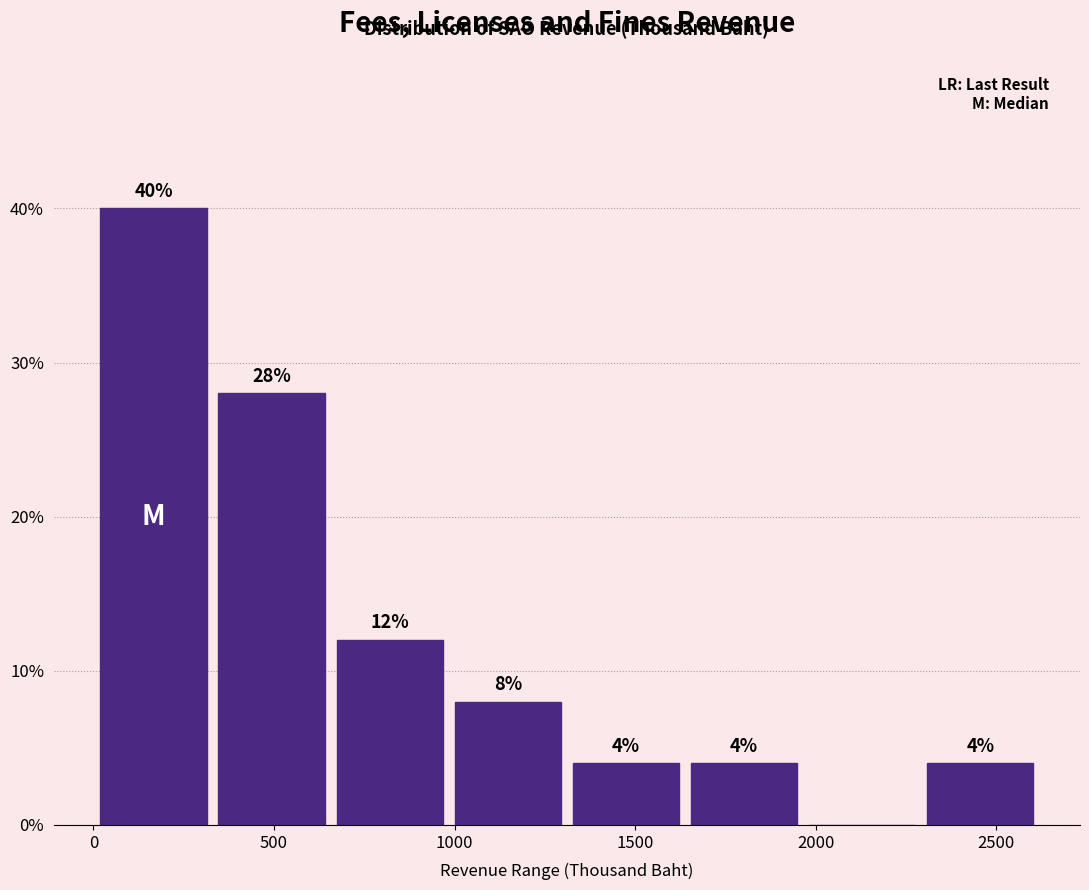

Which range on the x-axis has the tallest bar?

0 to 350